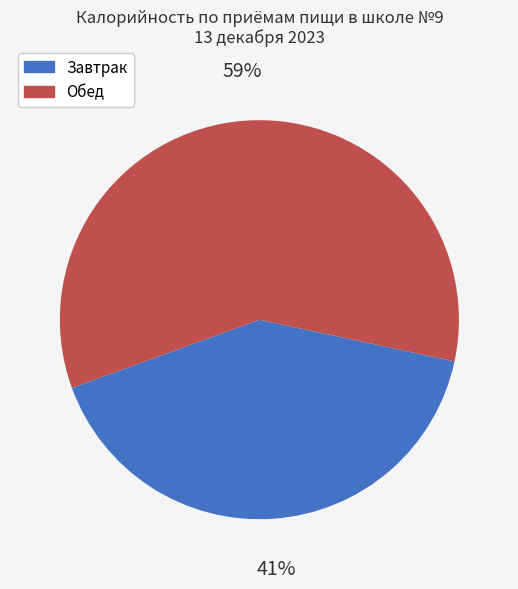

To the nearest percent, what is the difference between the Завтрак and Обед slice percentages?

18%